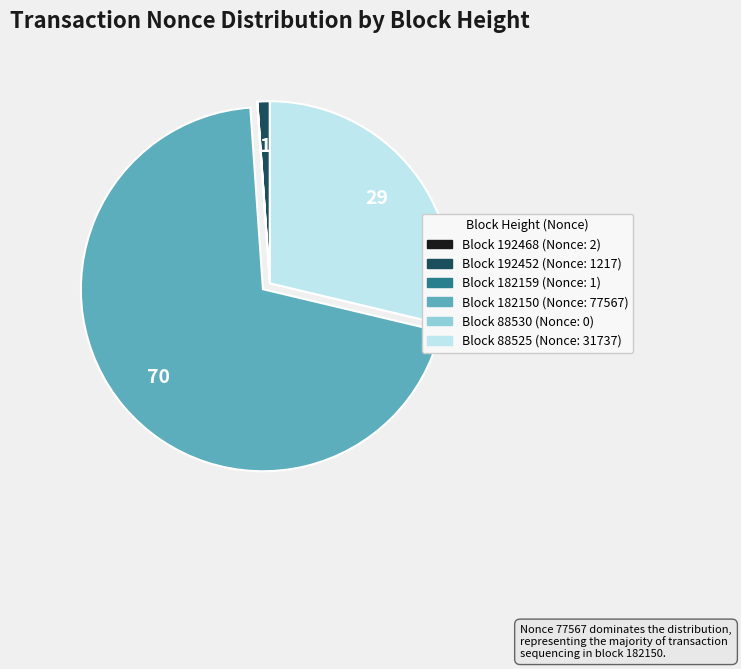

Does any single category account for the majority?

Yes